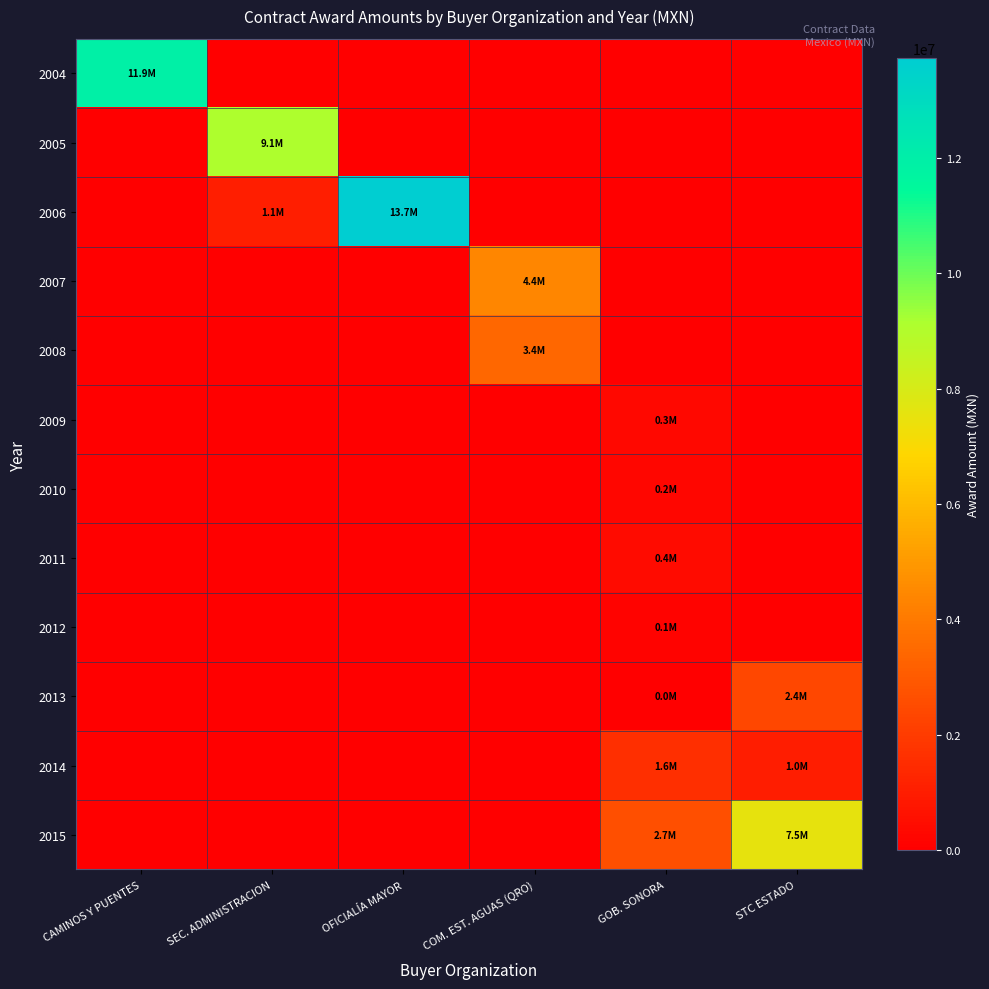

What is the total value across all series at STC ESTADO?

10922548.8